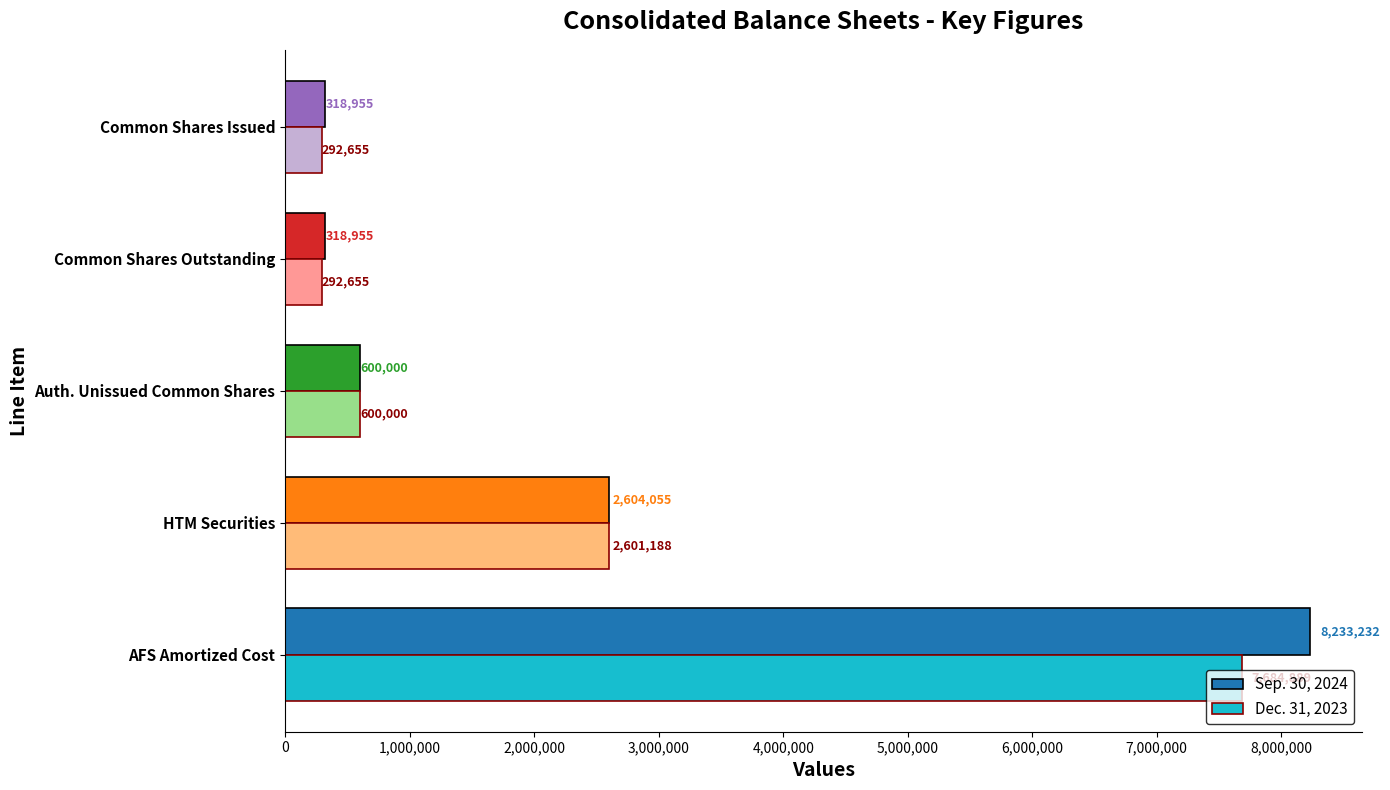

Which series has the largest total across all categories?

Sep. 30, 2024